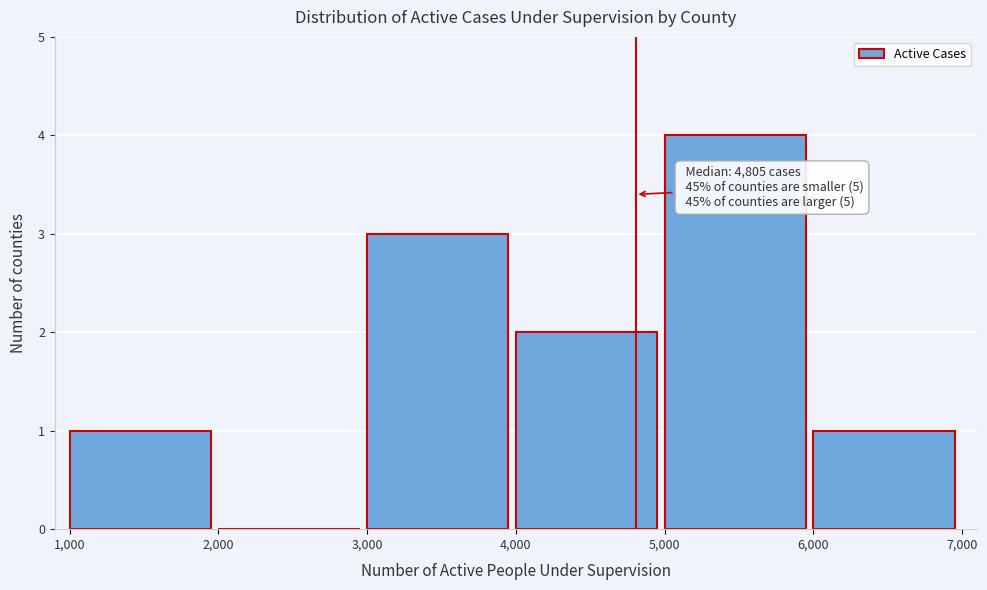

Which range on the x-axis has the tallest bar?

5,000 to 6,000